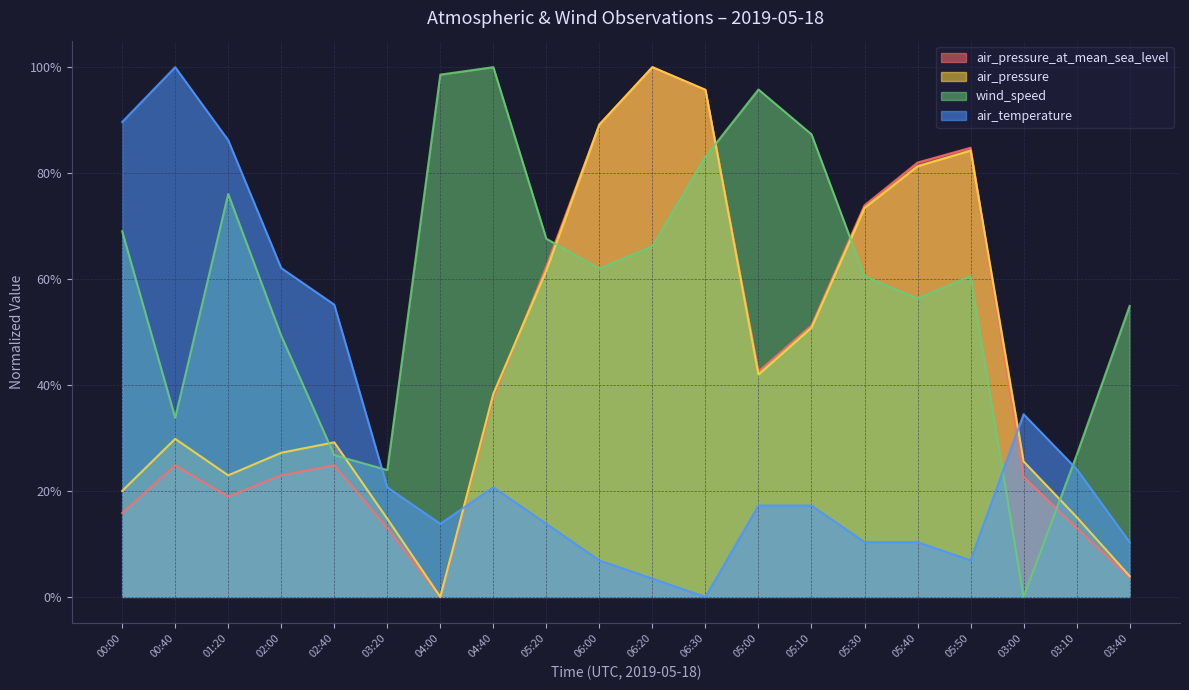

The value of air_pressure_at_mean_sea_level at 03:40 is 0.0. True or false?

False